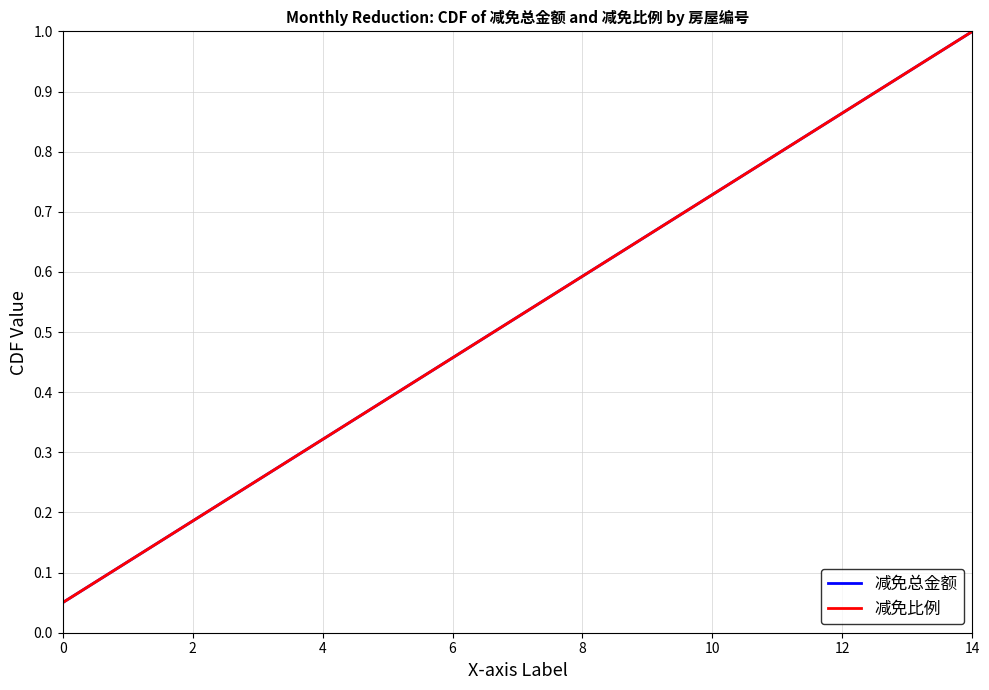

What is the minimum value shown in the chart?

0.1